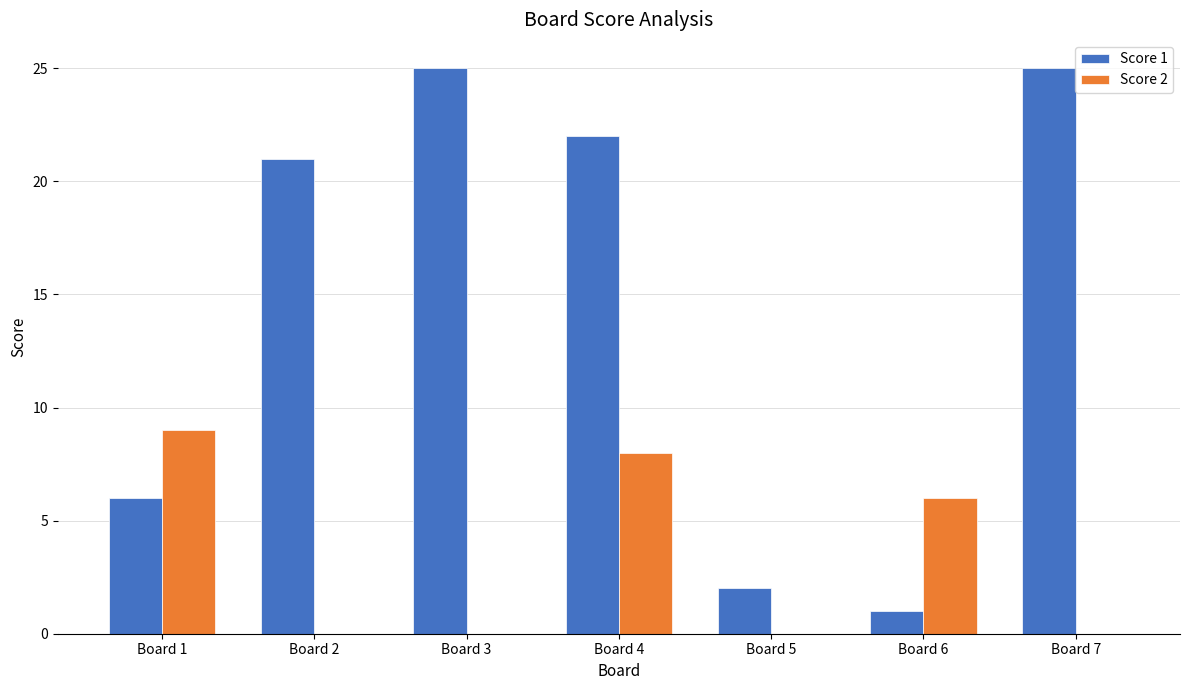

How many categories are shown in the chart?

7